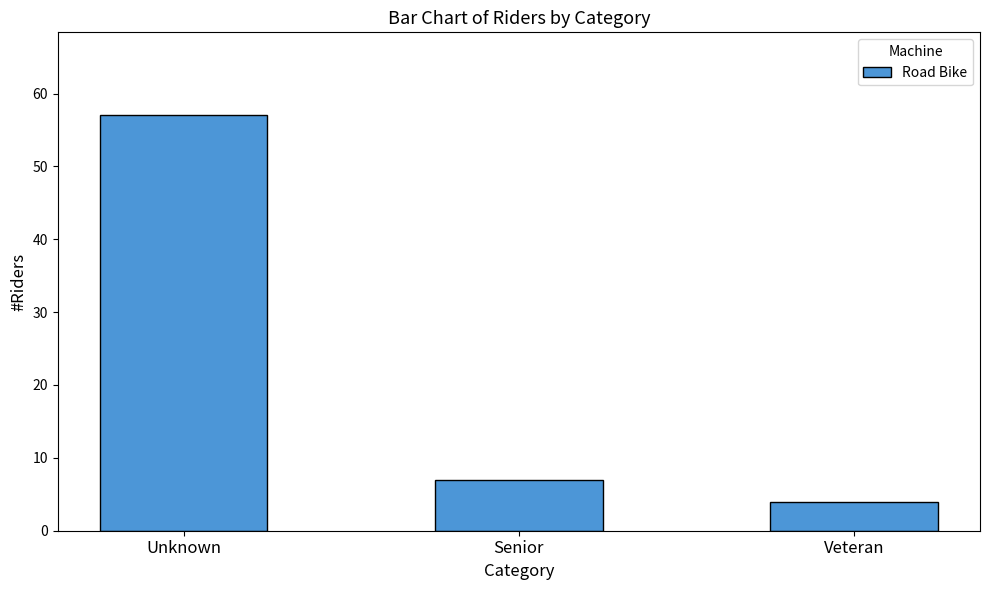

Count the number of data series in this chart.

1